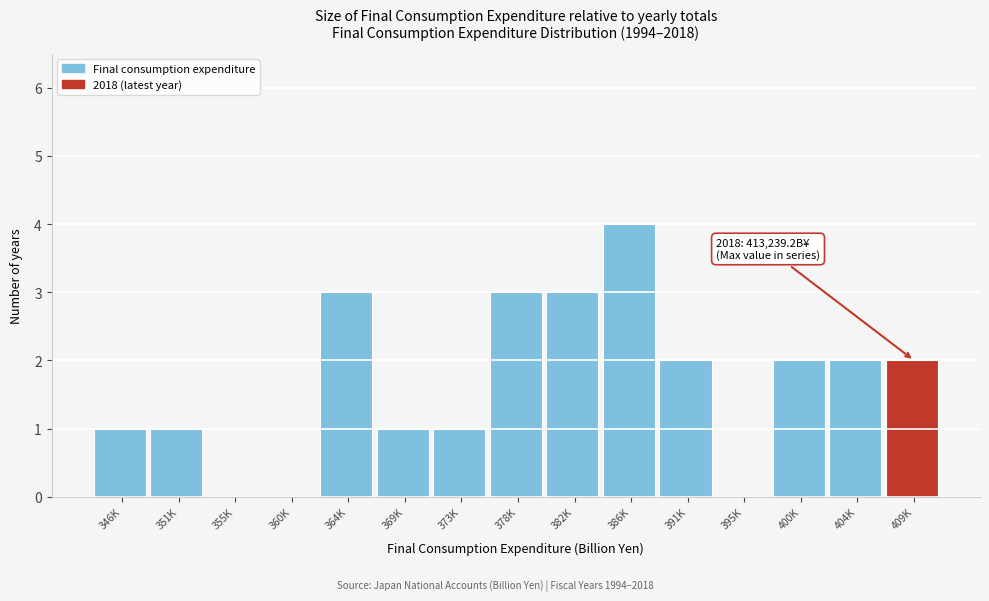

Reading right to left, what are all the values shown in this chart?

409K=2	404K=2	400K=2	395K=0	391K=2	386K=4	382K=3	378K=3	373K=1	369K=1	364K=3	360K=0	355K=0	351K=1	346K=1